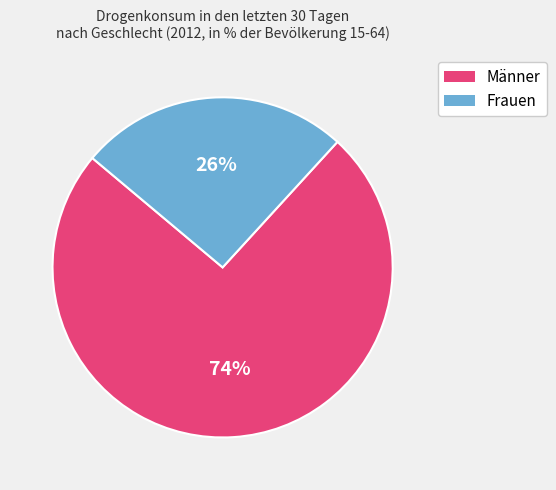

Is the sum of Frauen and Männer greater than half?

Yes